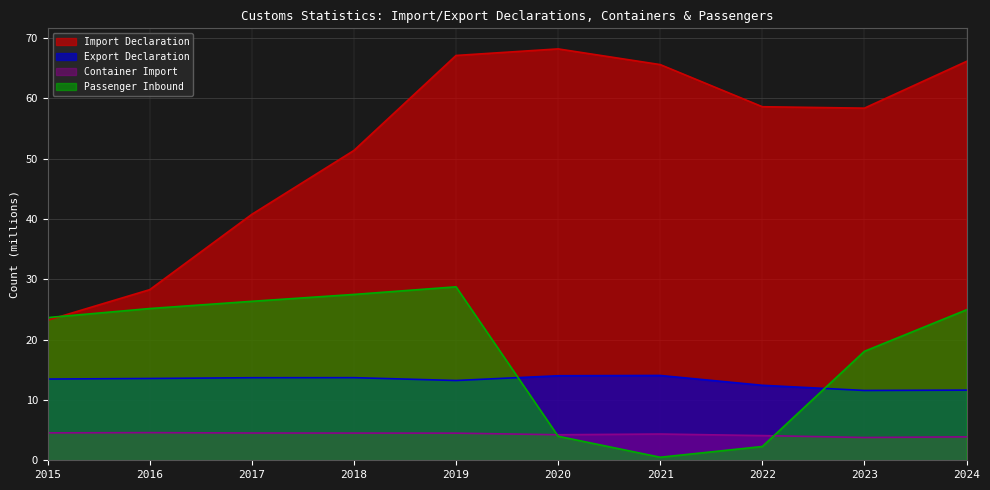

True or false: Container Import and Export Declaration cross at least once.

False